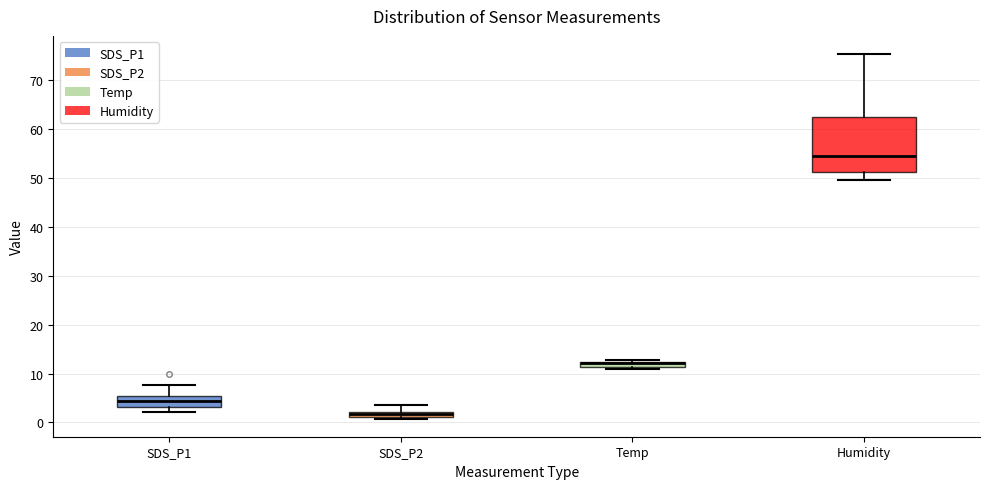

Comparing the boxes themselves (not the whiskers), which one is the tallest?

Humidity